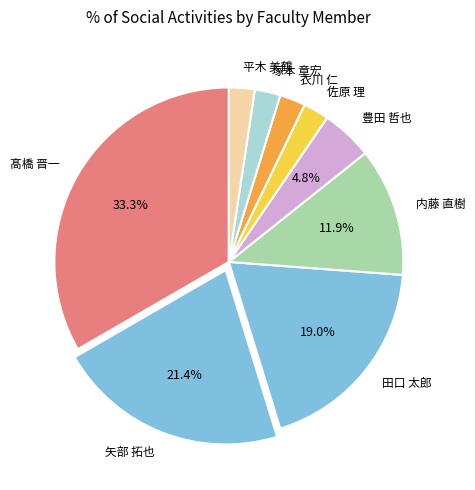

To the nearest percent, what is the difference between the 内藤 直樹 and 豊田 哲也 slice percentages?

7%